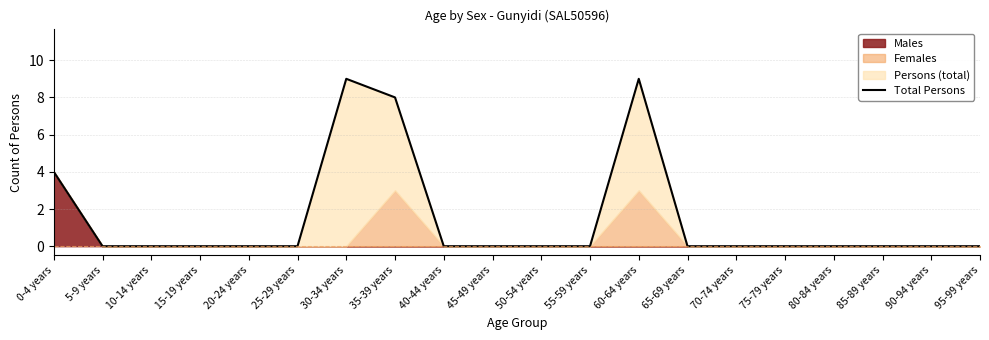

List the labels in order of value, smallest first.

5-9 years, 10-14 years, 15-19 years, 20-24 years, 25-29 years, 40-44 years, 45-49 years, 50-54 years, 55-59 years, 65-69 years, 70-74 years, 75-79 years, 80-84 years, 85-89 years, 90-94 years, 95-99 years, 0-4 years, 35-39 years, 30-34 years, 60-64 years